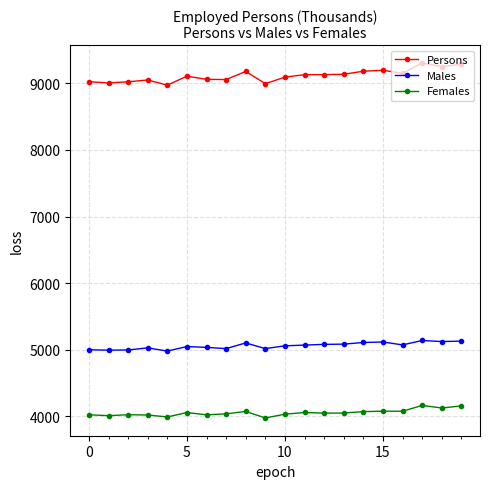

What is the value of the Persons point at the 1st from the left?

9023.6